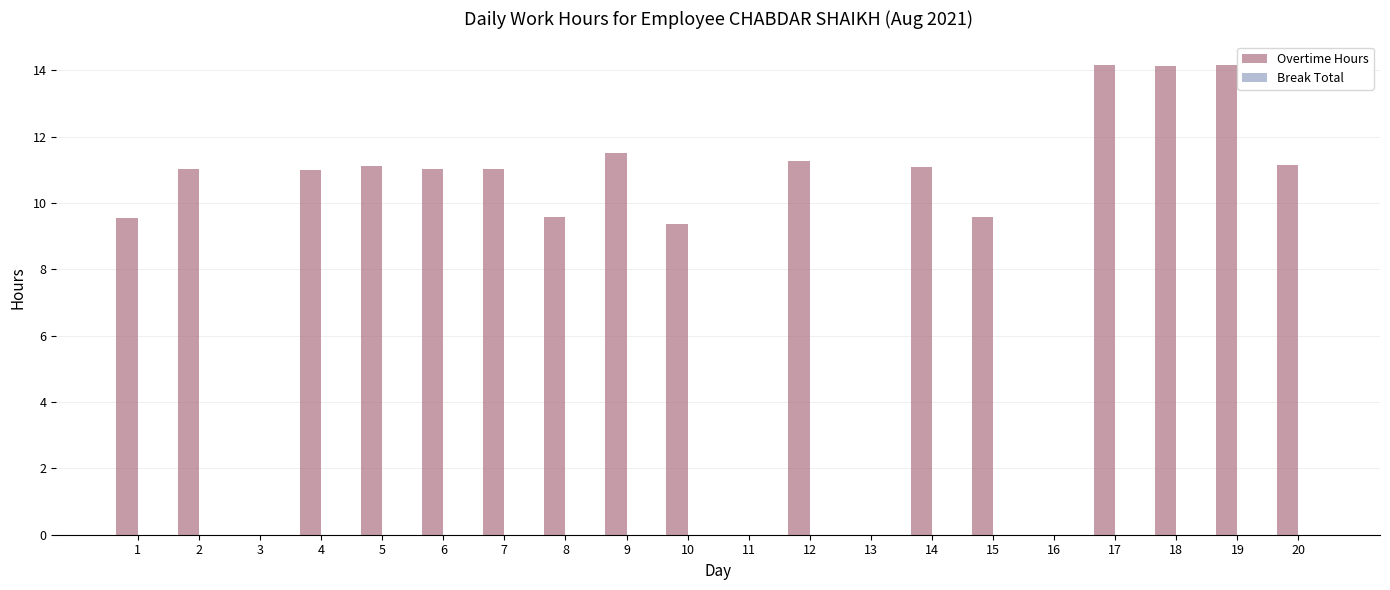

What is the sum of the values at 4 and 19?

25.1